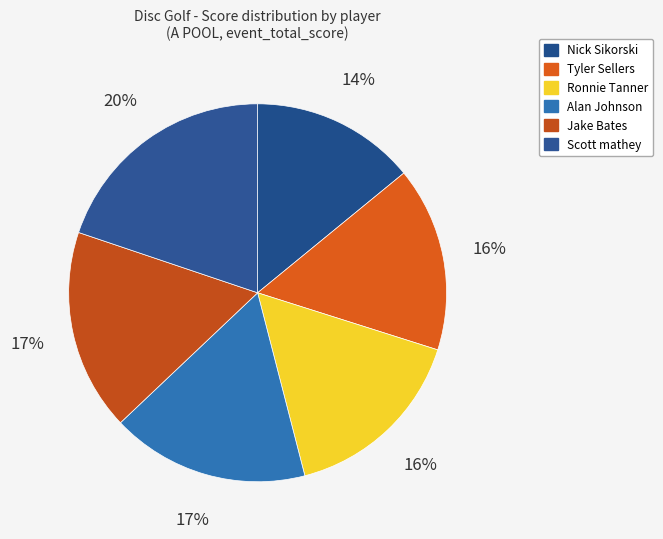

To the nearest percent, what is the difference between the Scott mathey and Jake Bates slice percentages?

3%